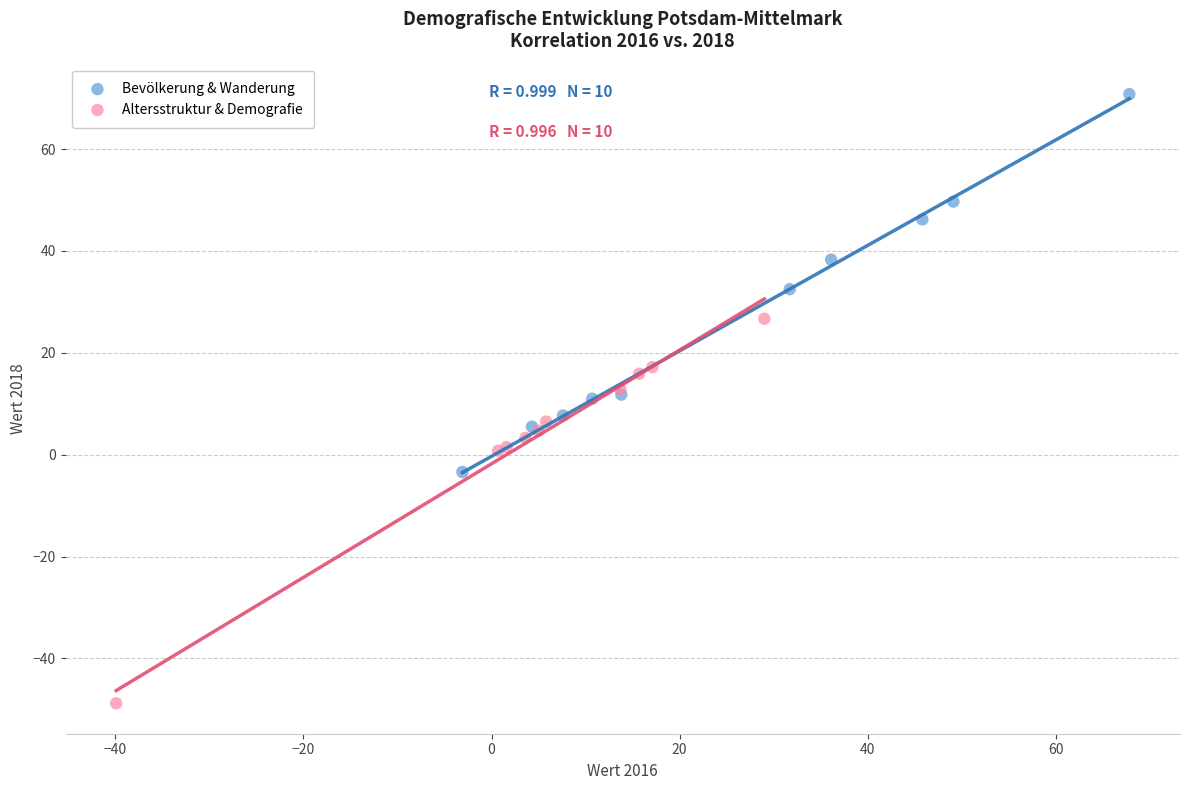

Which series has the largest Y range (max minus min)?

Altersstruktur & Demografie